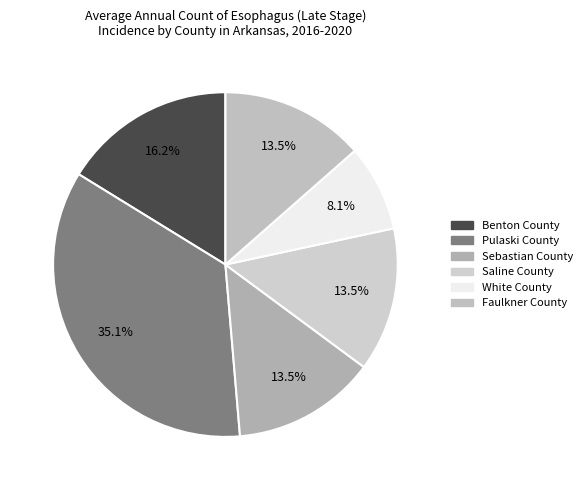

To the nearest percent, what is the combined percentage of Faulkner County and Pulaski County?

49%